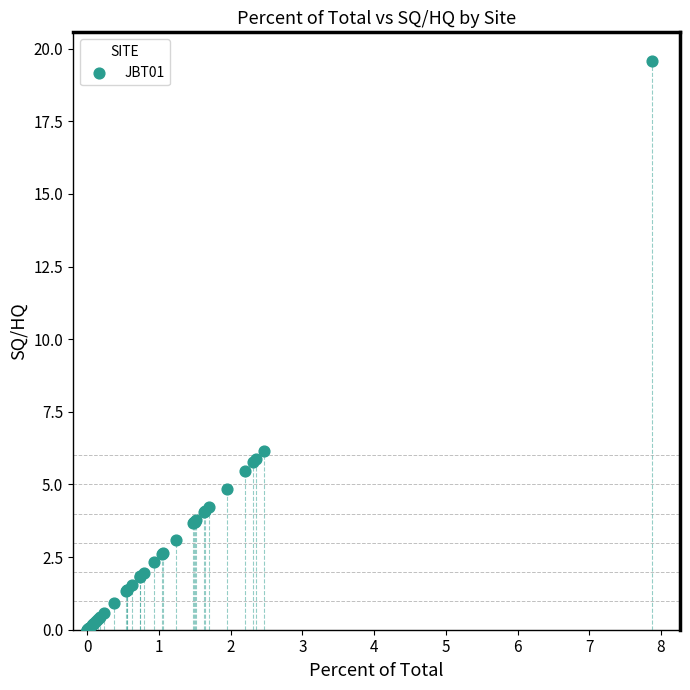

What Y value in the scatter plot is closest to 9?

6.1